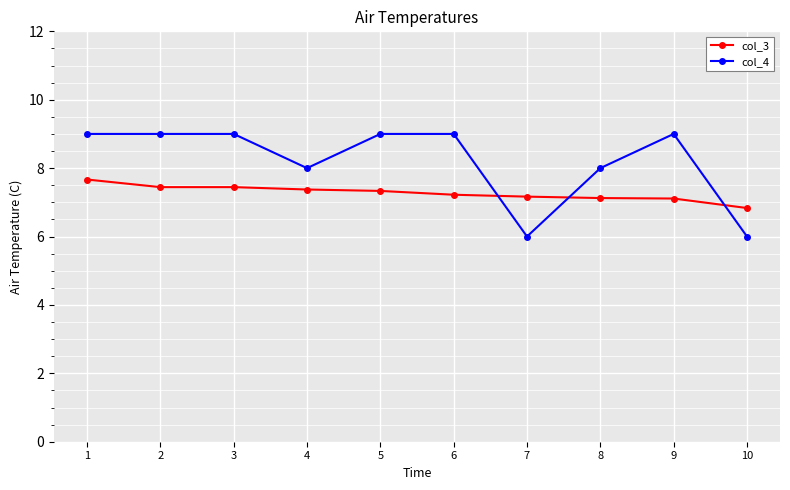

At 5, list the series in order from smallest to largest.

col_3, col_4